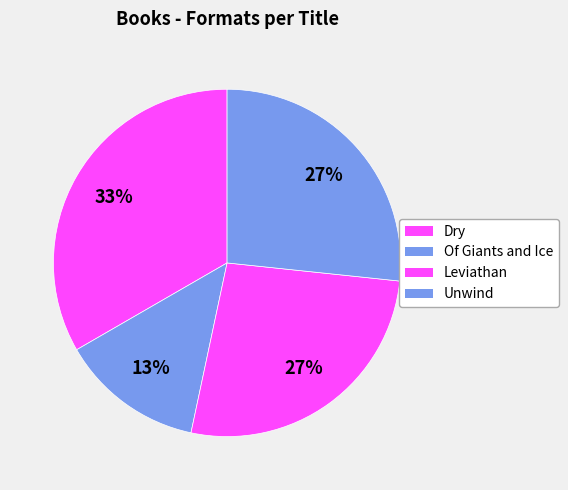

Rank the categories by value from highest to lowest.

Dry, Leviathan, Unwind, Of Giants and Ice